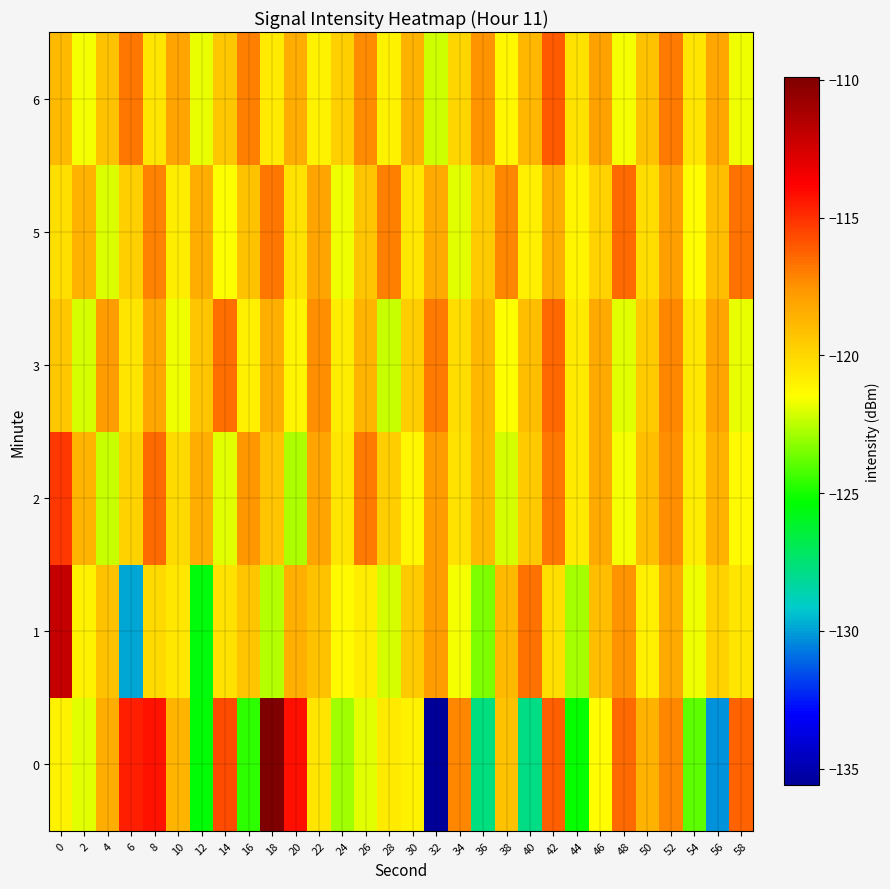

List the series in order of their peak value, lowest first.

5, 3, 6, 2, 1, 0